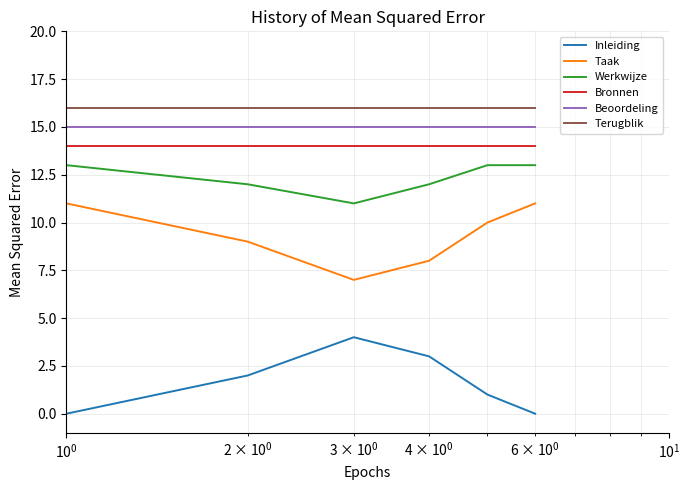

Which series has the largest total across all categories?

Terugblik